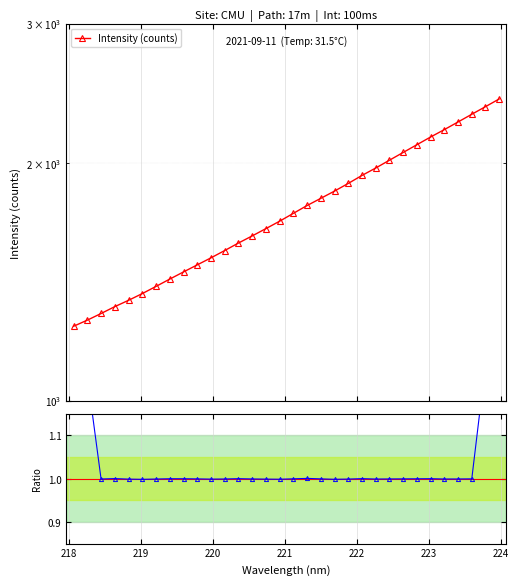

True or false: Ratio to smooth and Intensity (counts) cross at least once.

False